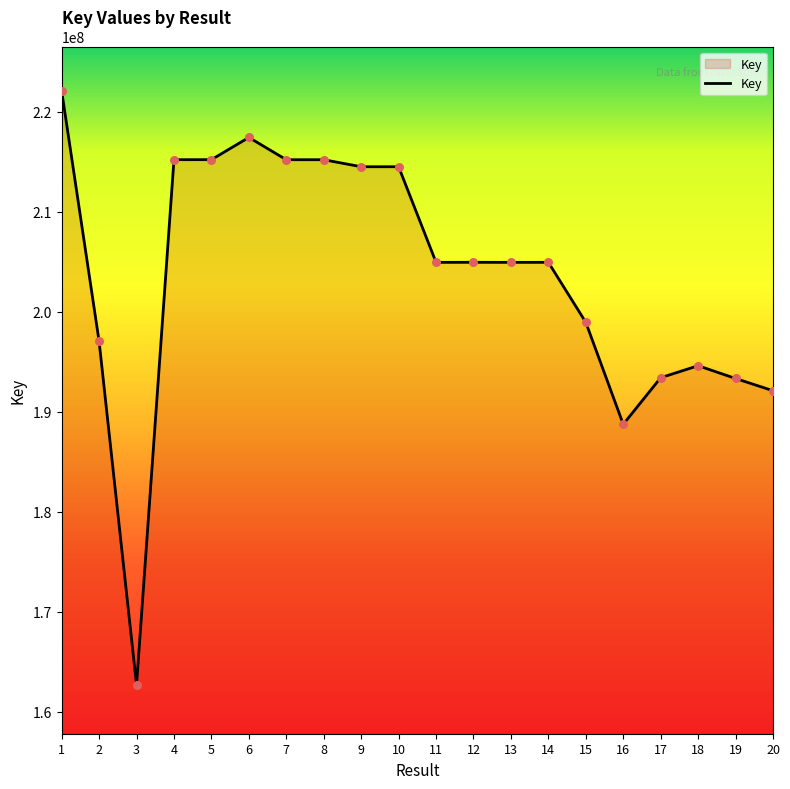

What is the change in value from 4 to 7?

-2391